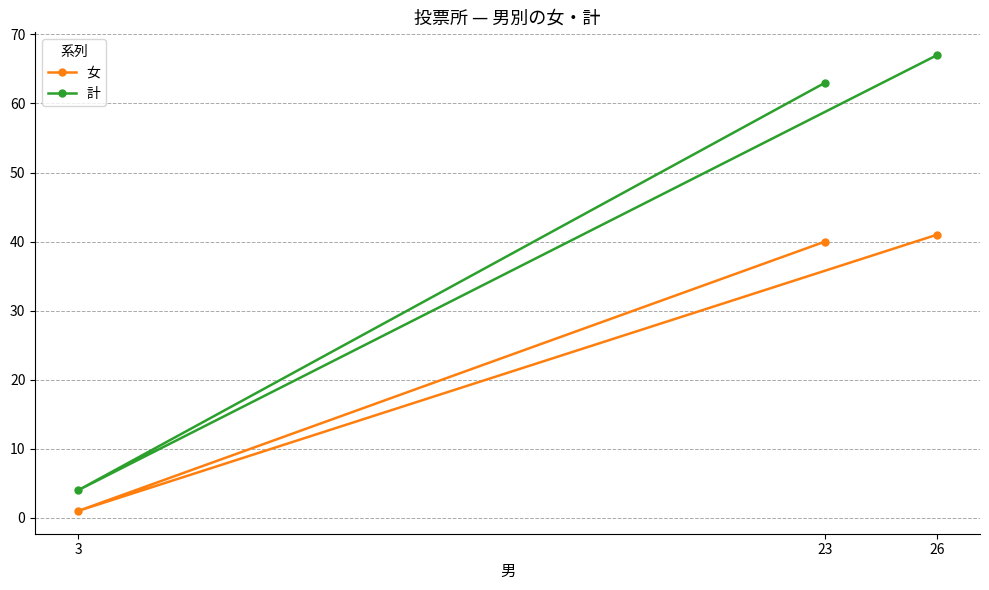

What is the sum of the 女 values at 23 and 3?

41